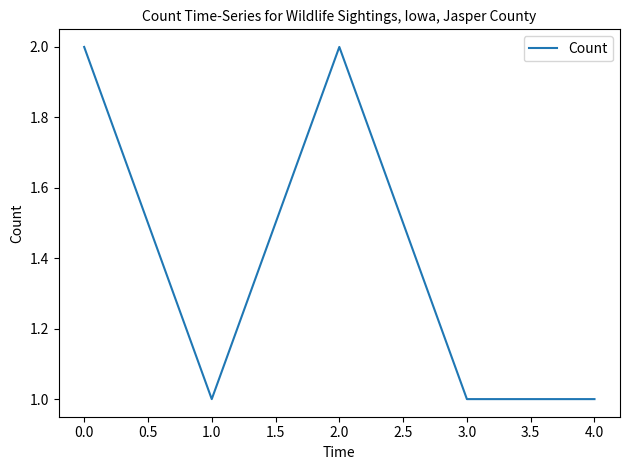

Reading right to left, list all the values displayed in this chart.

1	1	2	1	2